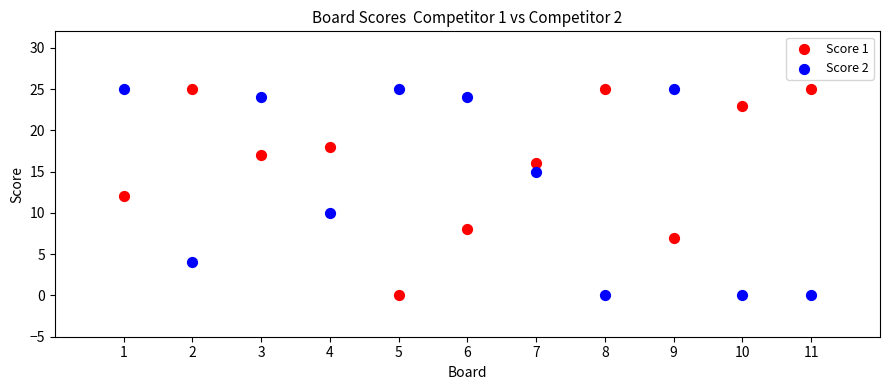

What is the X range (max minus min) for the scatter plot?

10